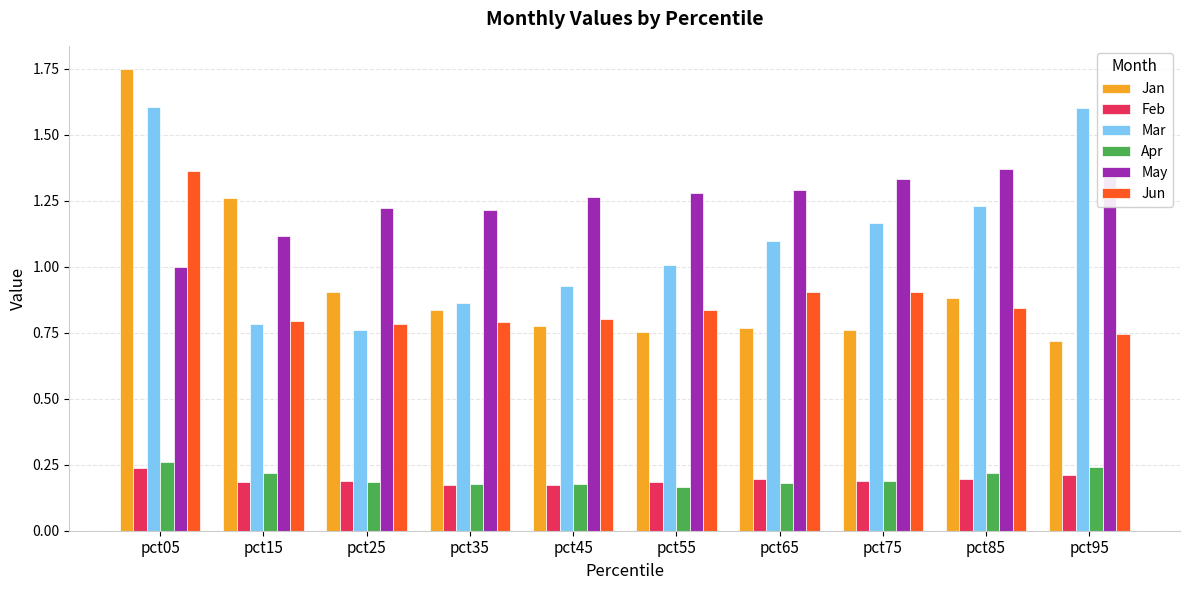

The value of May at pct15 is 1.1. True or false?

True